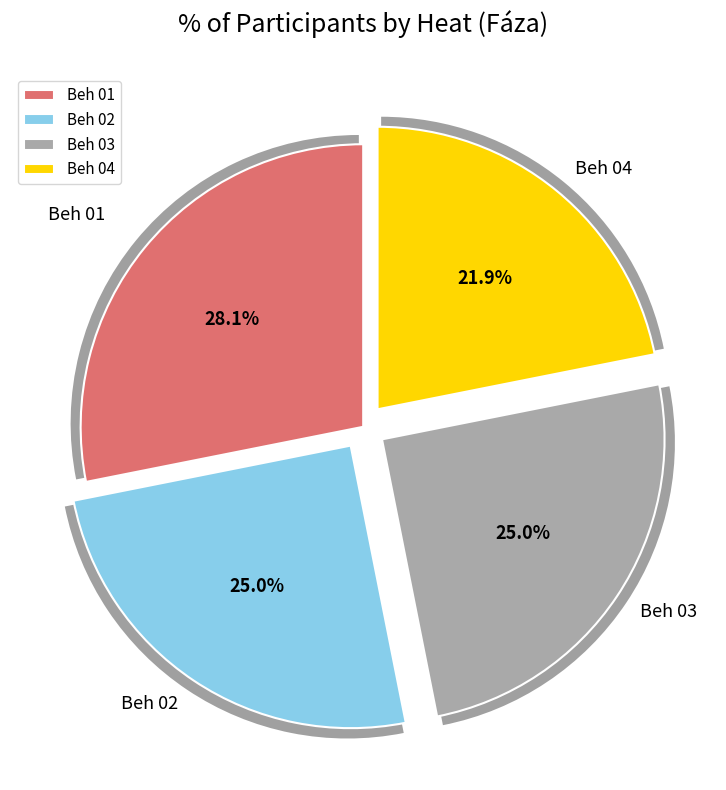

To the nearest percent, what is the average slice percentage?

25%